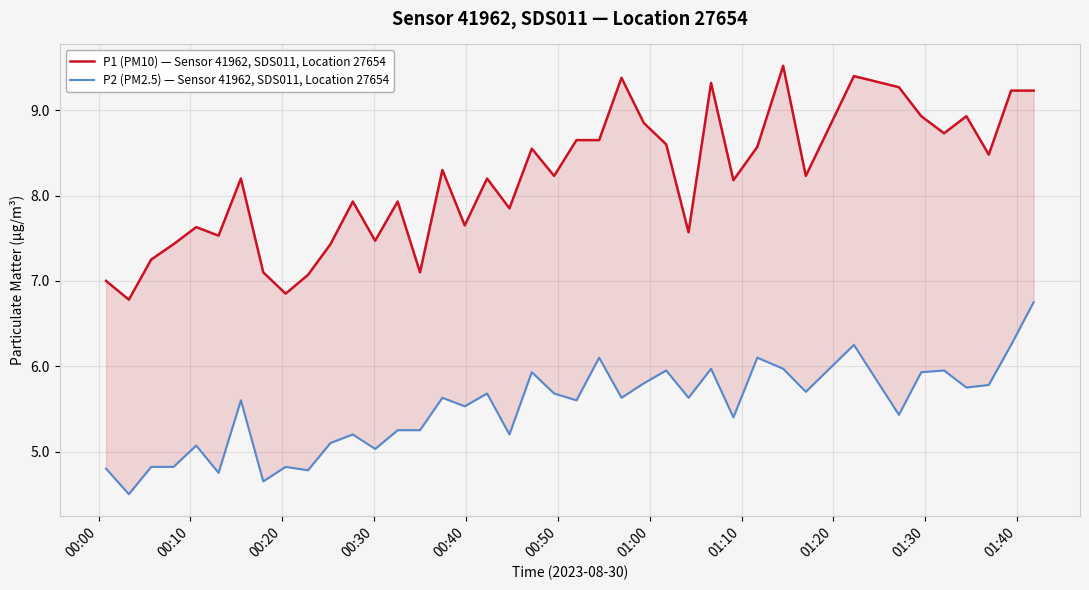

What is the sum of all P1 (PM10) — Sensor 41962, SDS011, Location 27654 values?

327.2